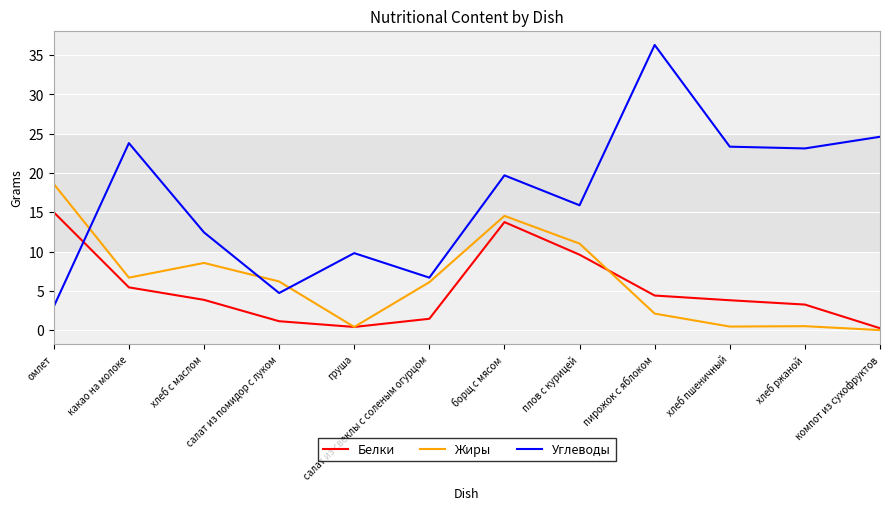

What is the total value across all series at хлеб ржаной?

26.9